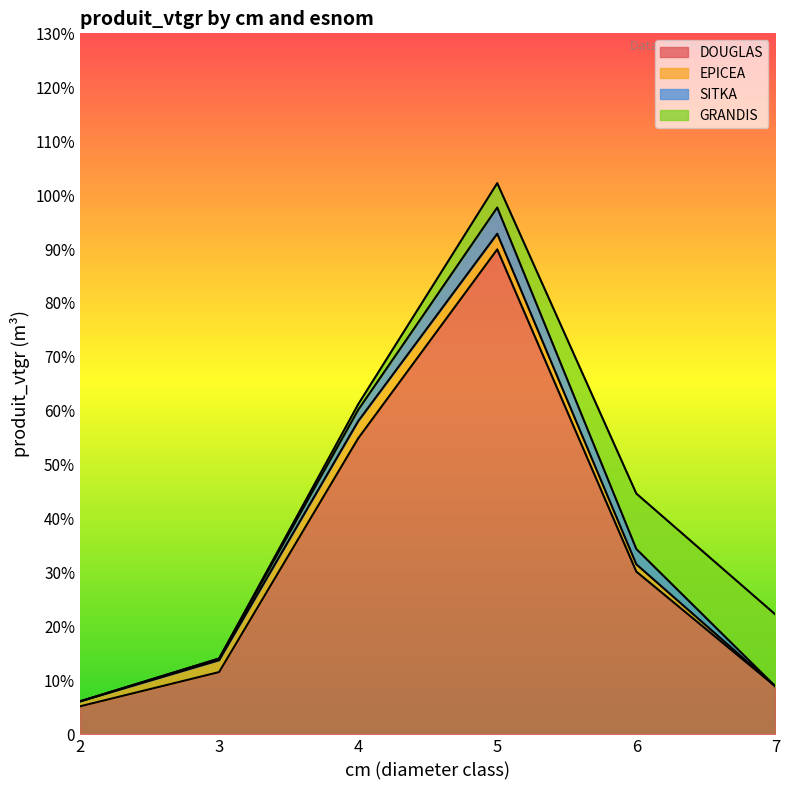

True or false: DOUGLAS and EPICEA intersect in this chart.

False